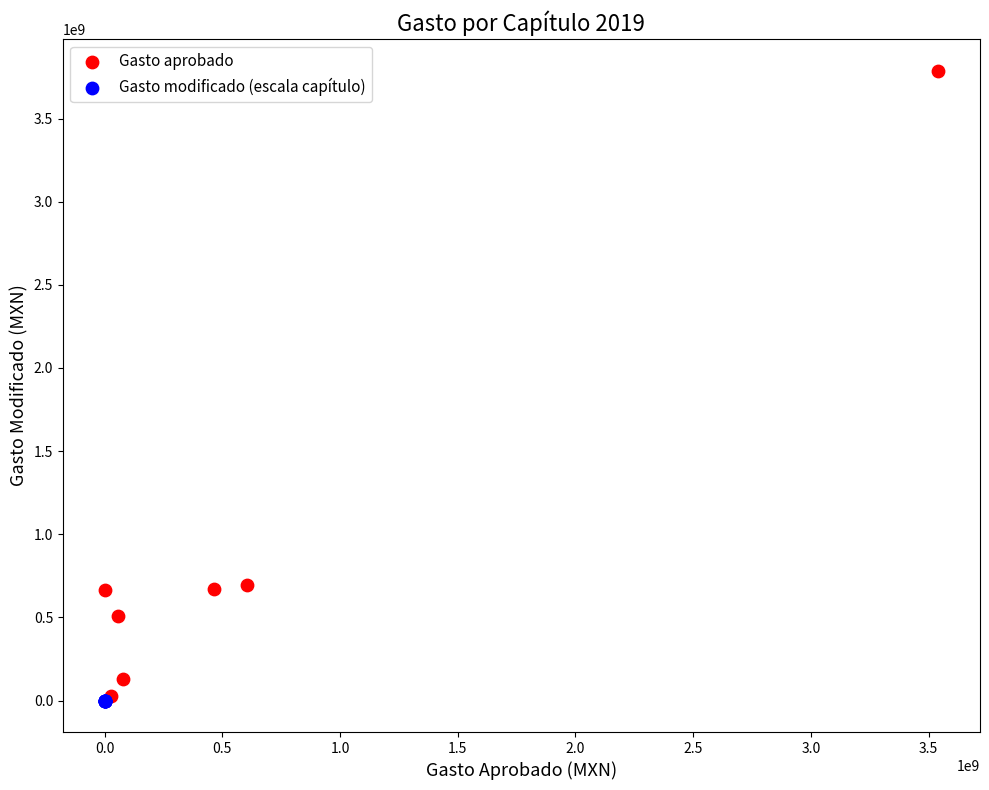

Which series has the widest spread of Y values?

Gasto aprobado